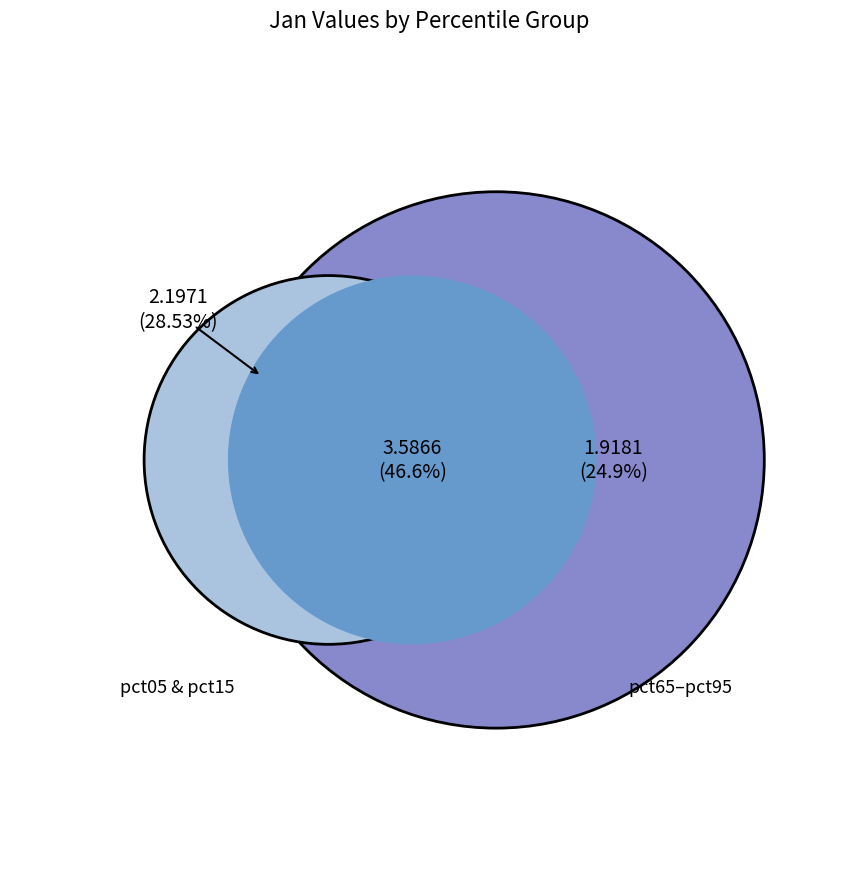

What is the largest slice in the pie chart?

pct05